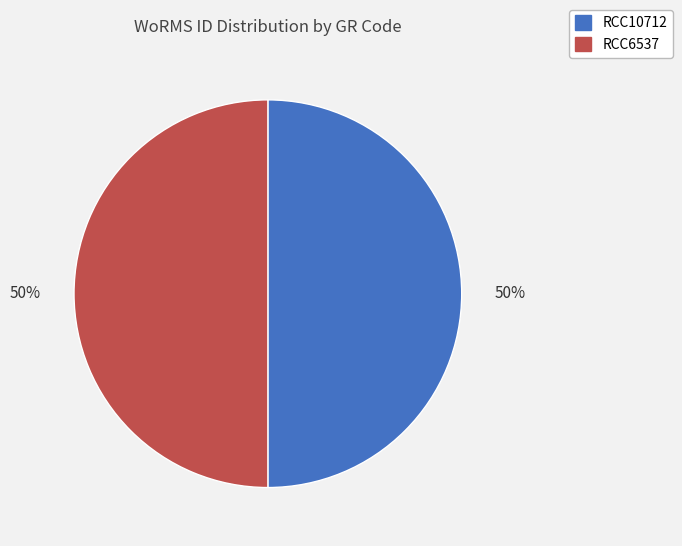

True or false: RCC6537 accounts for 38% of the total.

False